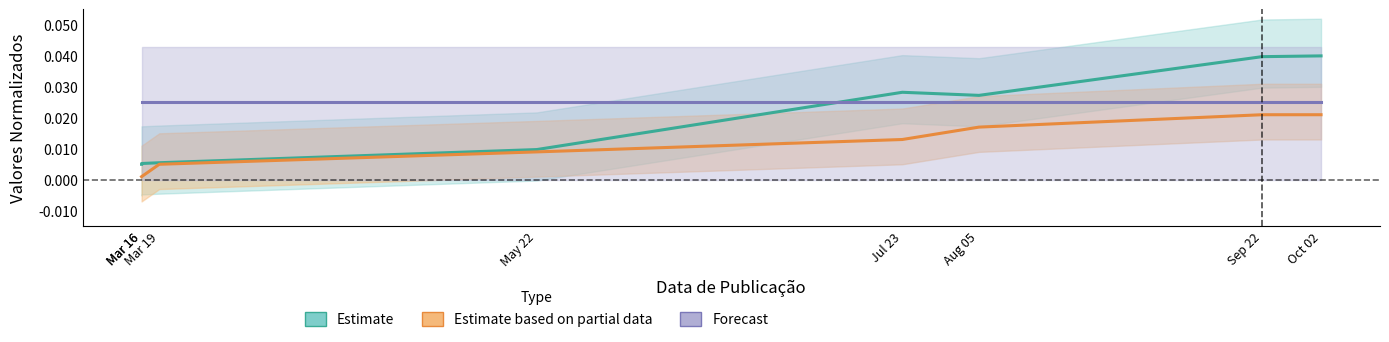

Which series changed the most between Mar 16 and Mar 16?

Estimate